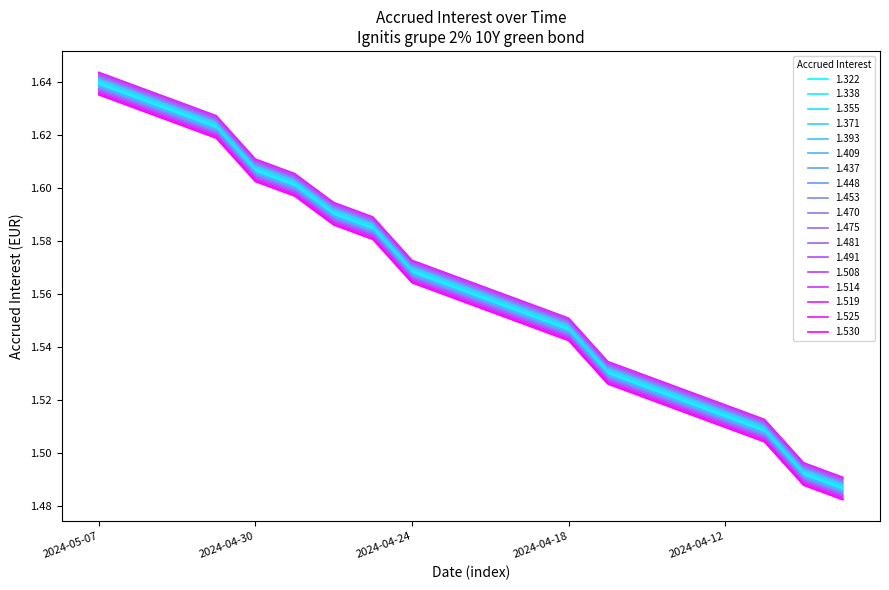

Does the chart have visible grid lines?

No